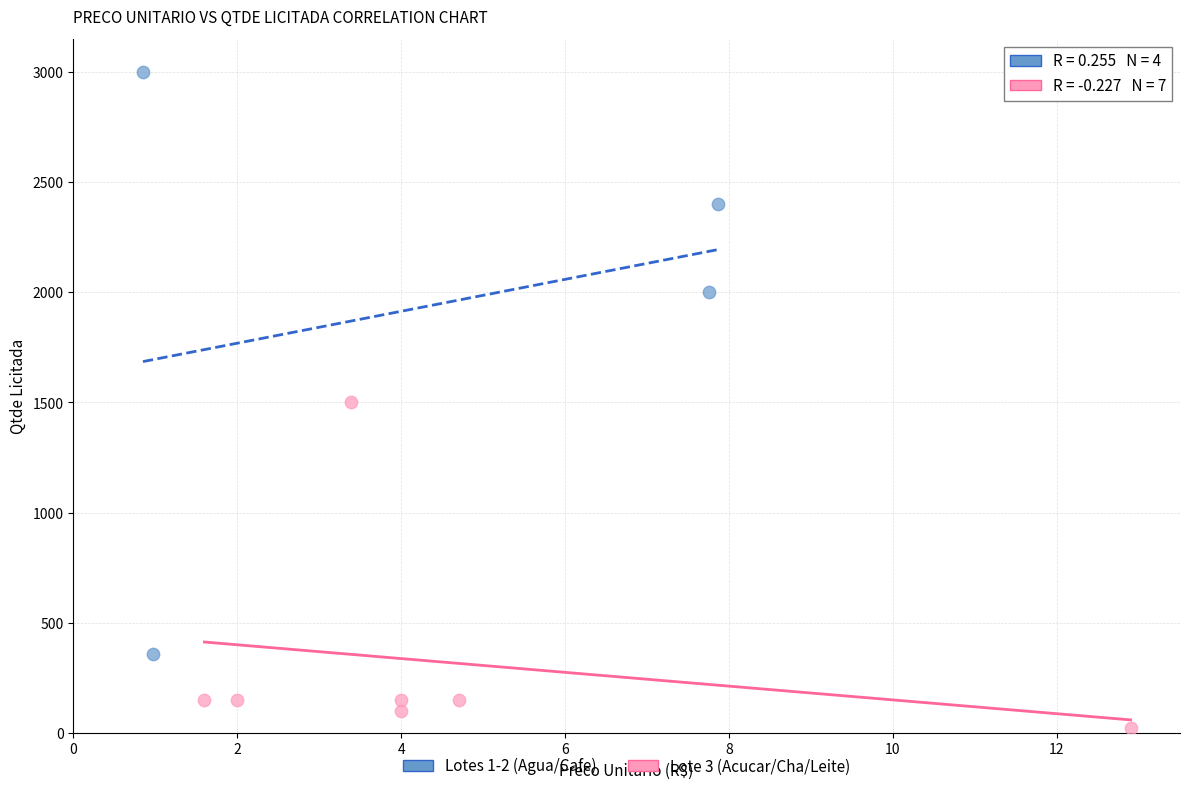

Which series has the widest spread of Y values?

Lotes 1-2 (Agua/Cafe)